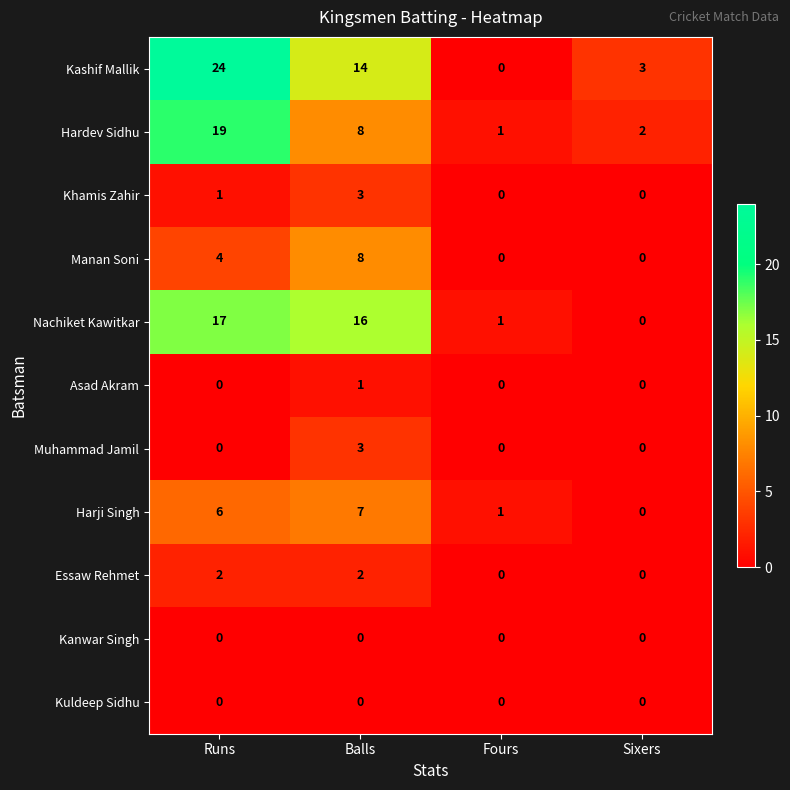

What is the maximum value shown in the chart?

24